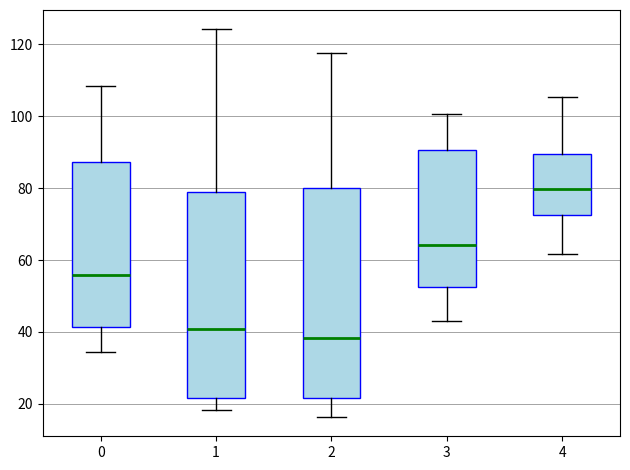

Which box's median line is the highest?

4